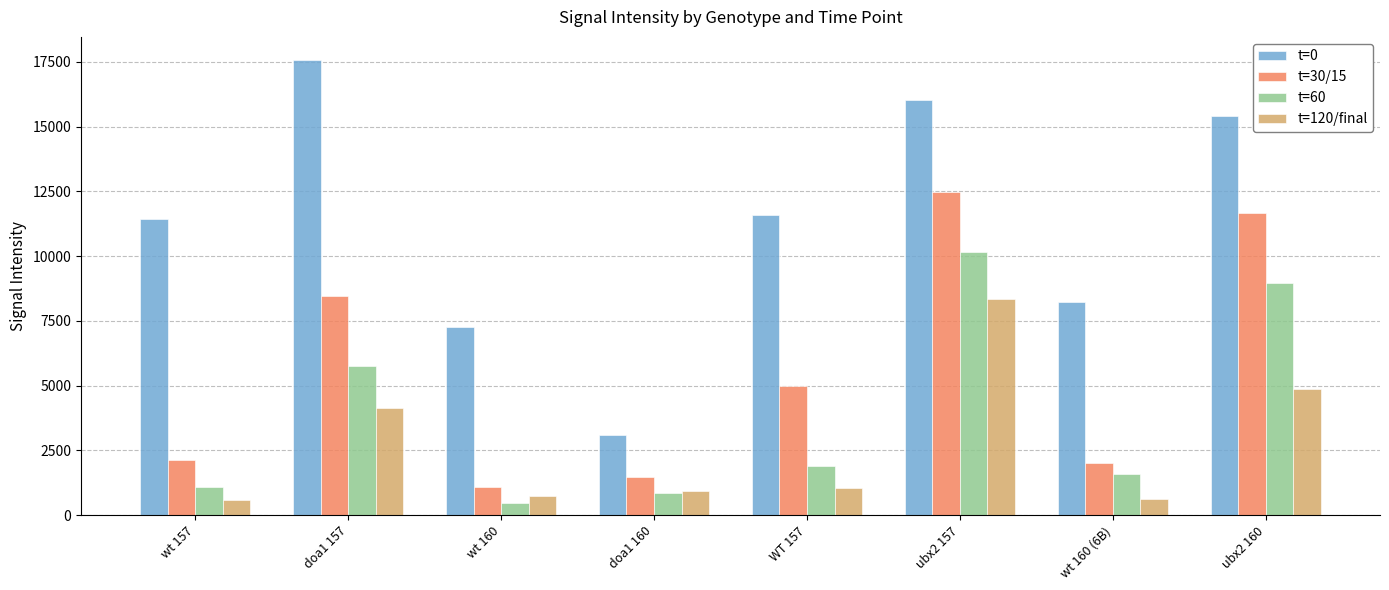

How many data points in t=60 are above 1900?

4